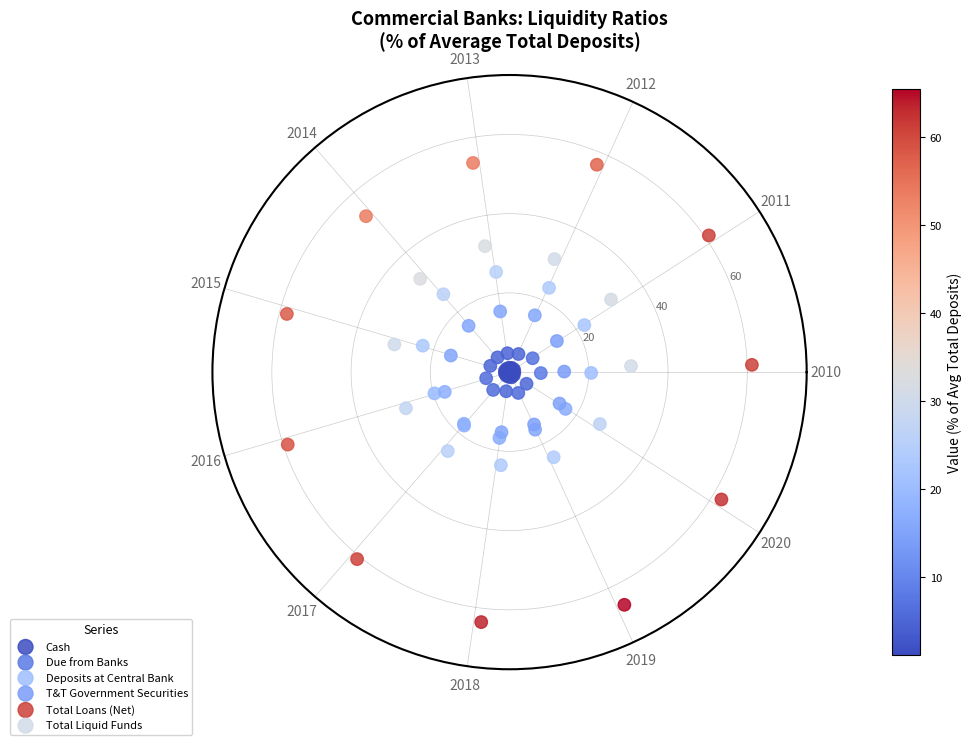

Which series reaches the minimum Y coordinate?

Cash